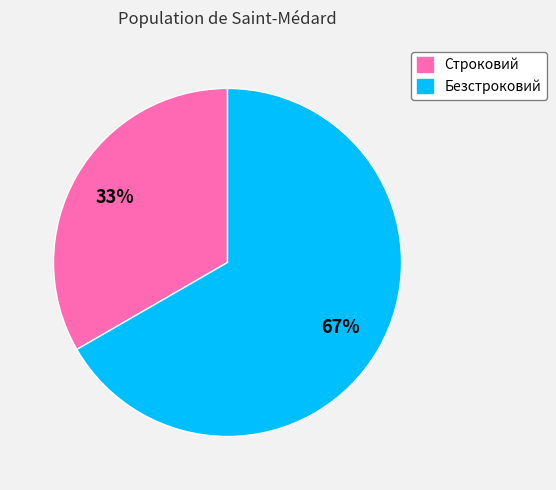

To the nearest percent, what percentage of the pie is Безстроковий?

67%